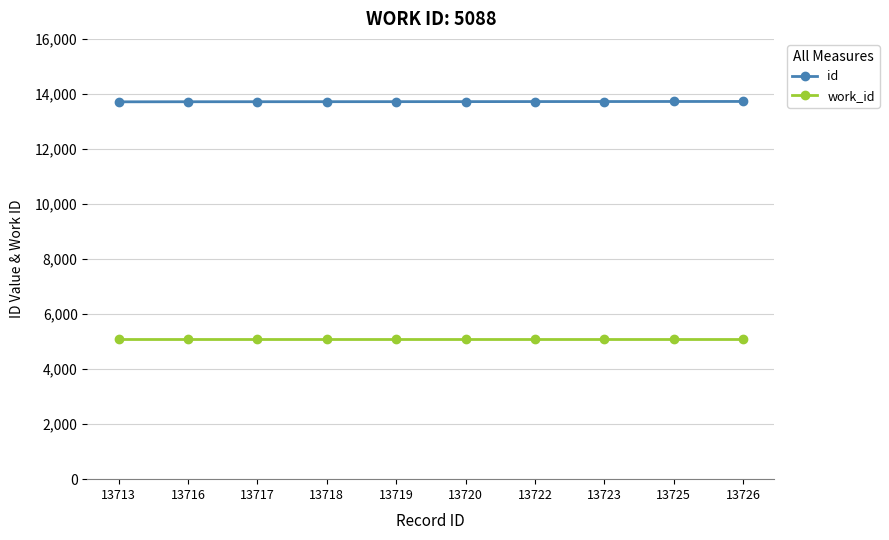

List the series in order of their overall mean, lowest first.

work_id, id